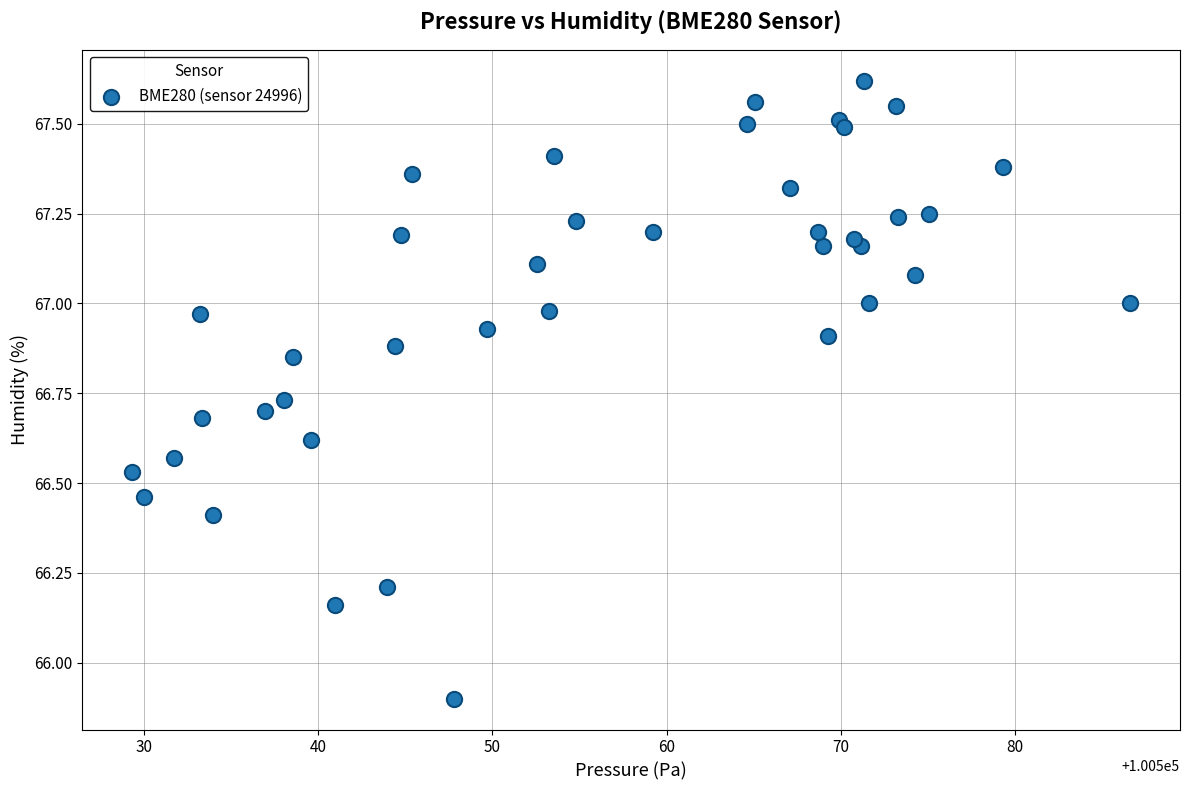

What Y value in the scatter plot is closest to 66?

65.9